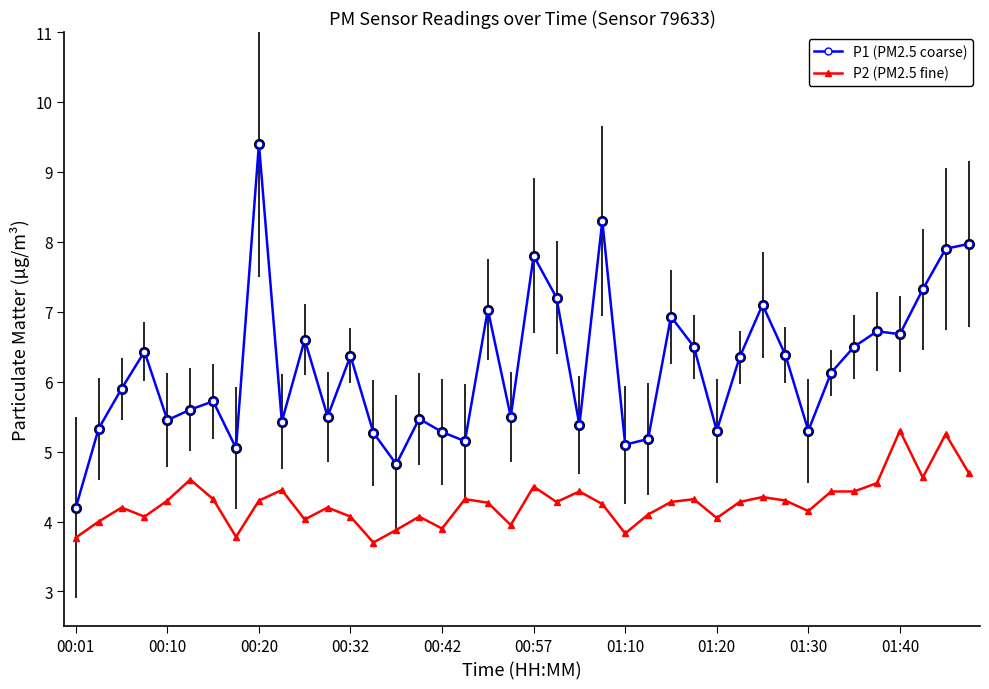

What are all the series names shown in the legend?

P1 (PM2.5 coarse), P2 (PM2.5 fine)